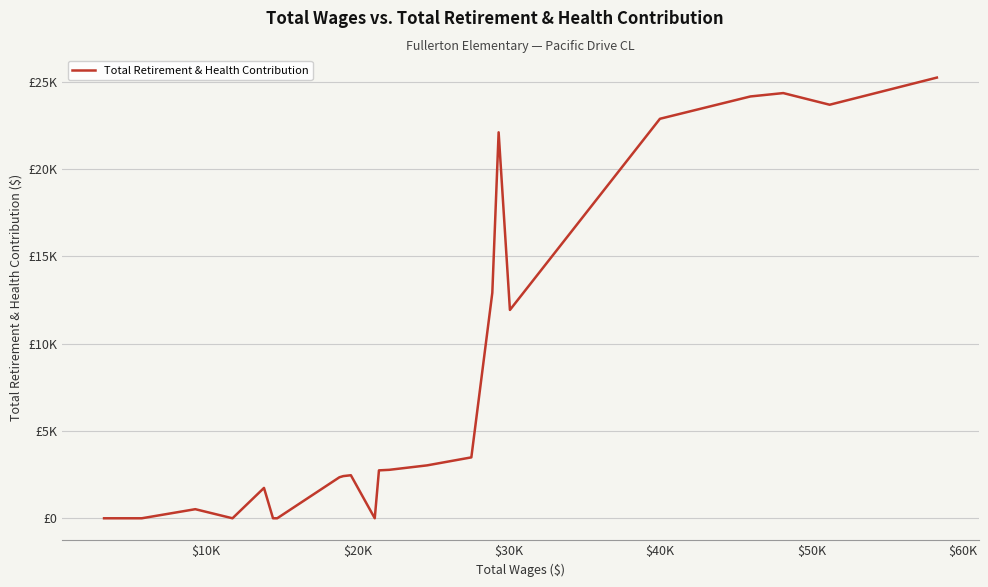

Is this an area chart (filled region under the line)?

No